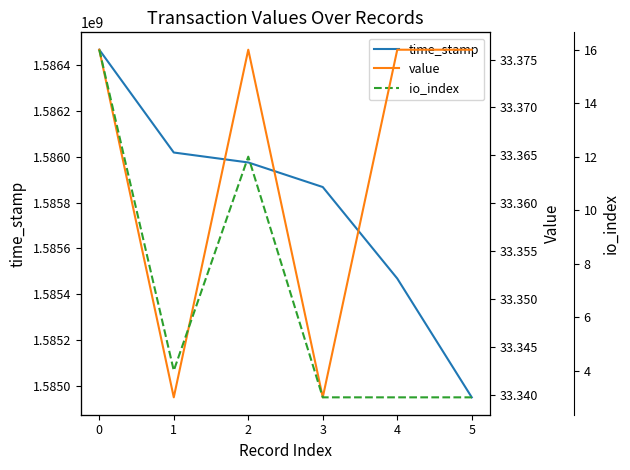

List the labels in order of time_stamp value, smallest first.

5, 4, 3, 2, 1, 0